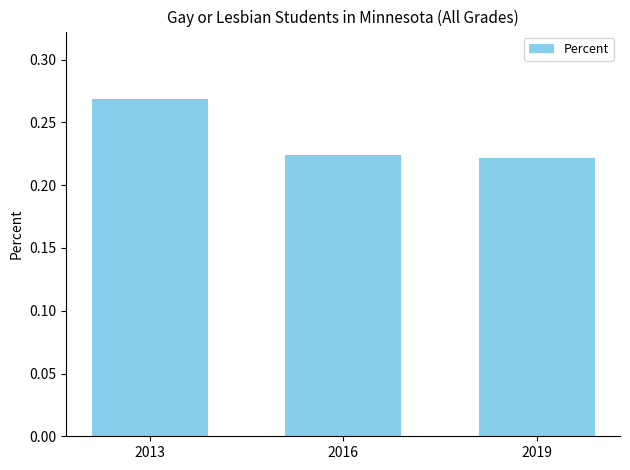

Which label corresponds to the largest value in the chart?

2013